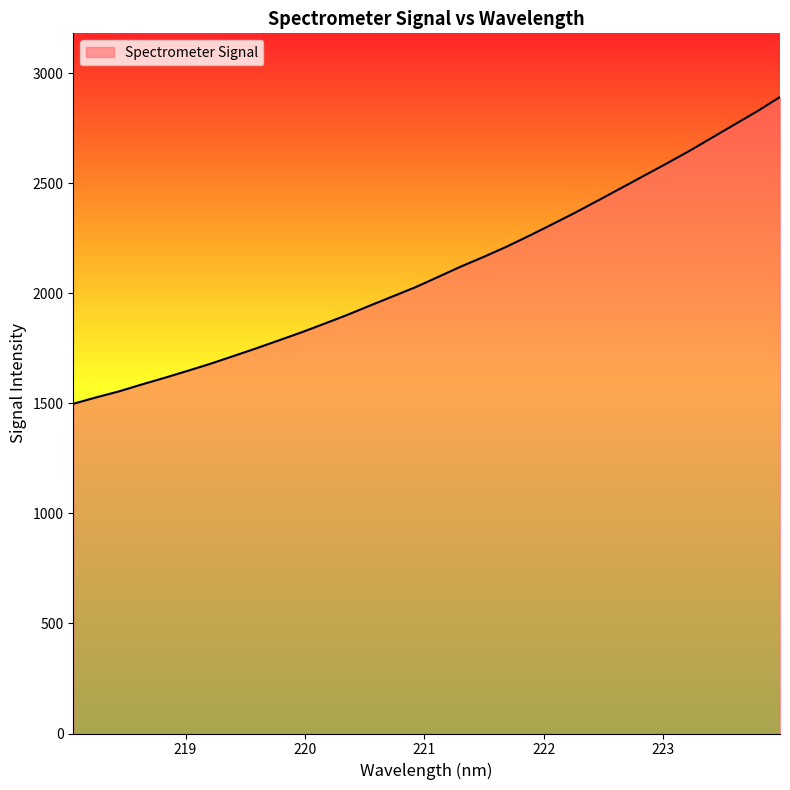

What is the difference between the maximum and minimum values?

1394.3